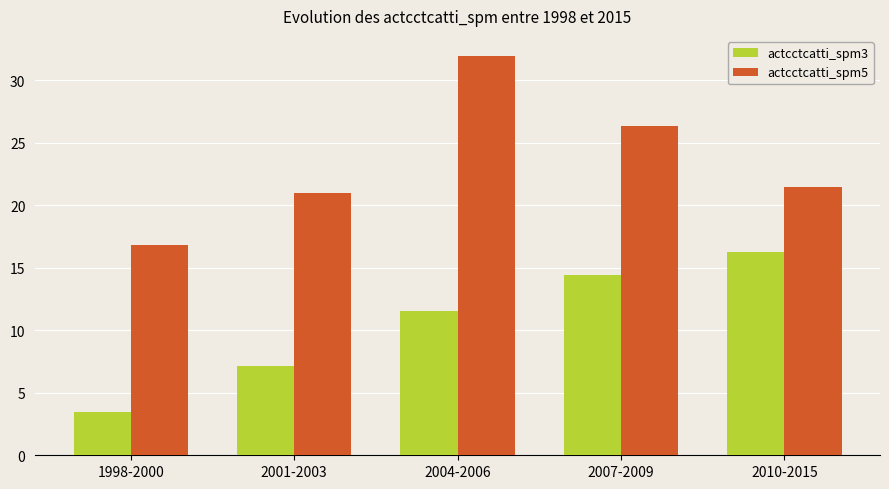

Does the chart contain stacked bars?

No